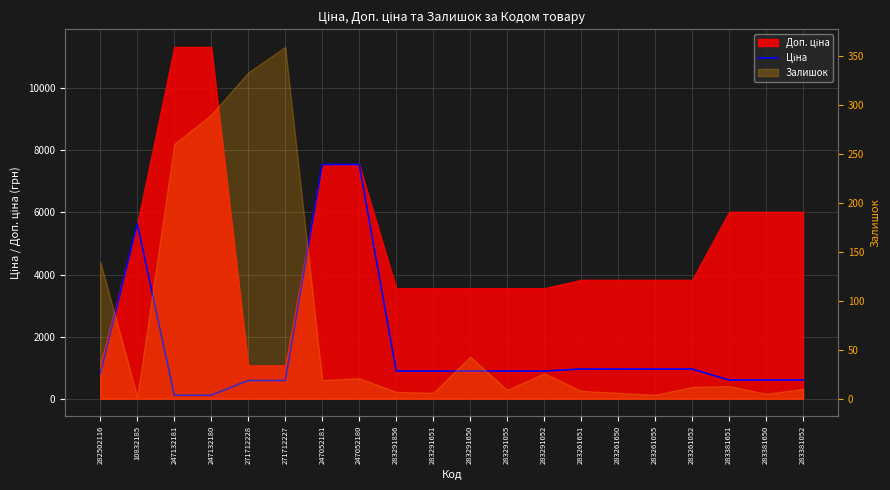

What is the label of the 18th point from the left?

283381651